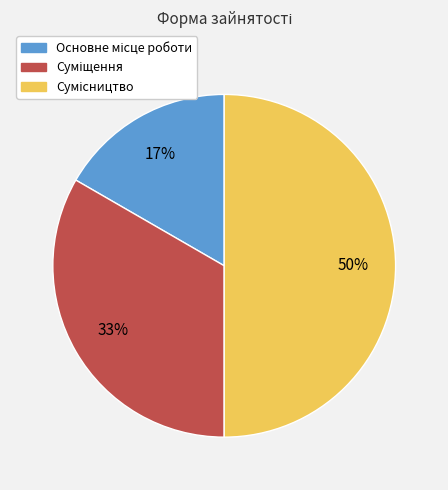

To the nearest percent, what is the average slice percentage?

33%